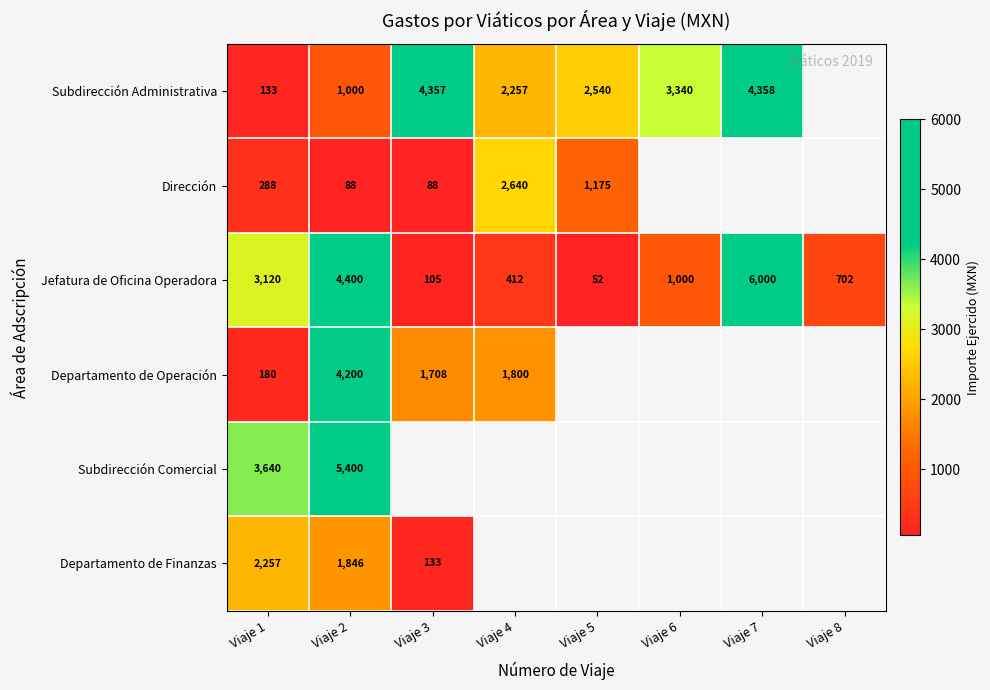

What value does the Jefatura de Oficina Operadora series have at Viaje 2?

4400